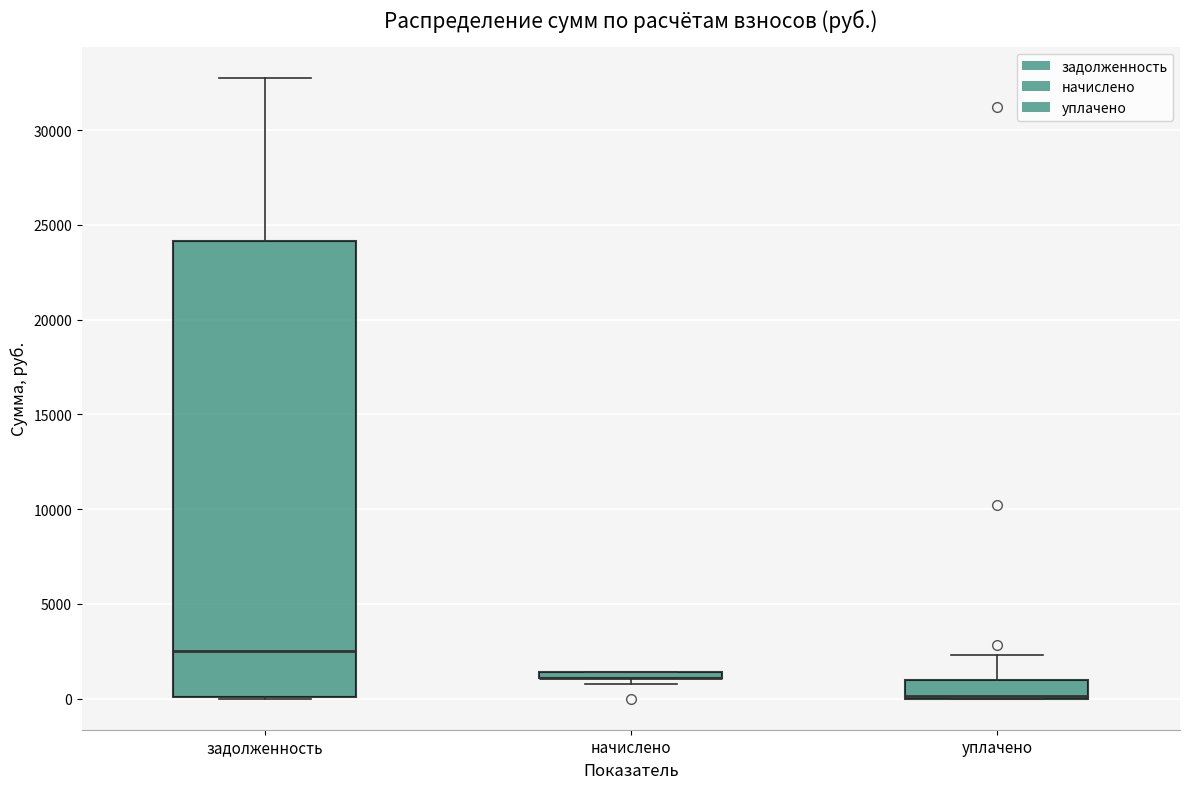

Where is the lower edge of the box for задолженность on the y-axis? The values are not printed on the chart, so give them approximately, as read against the axis.

0